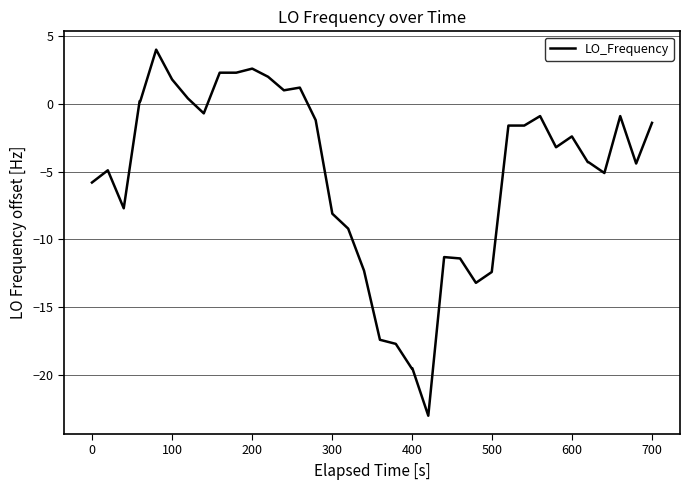

What is the minimum value shown in the chart?

-23.0